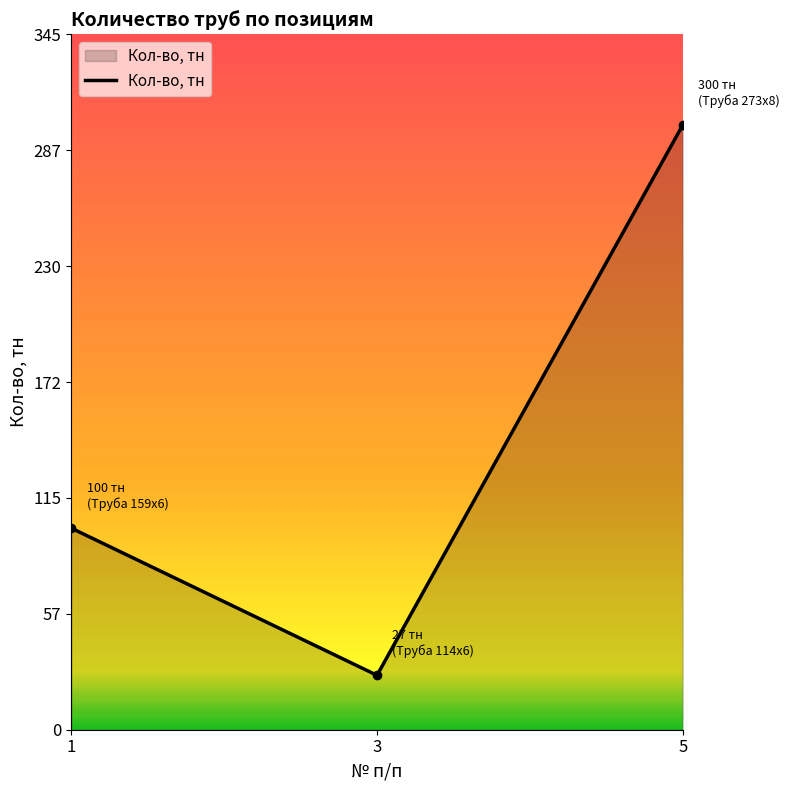

What is the smallest value displayed?

27